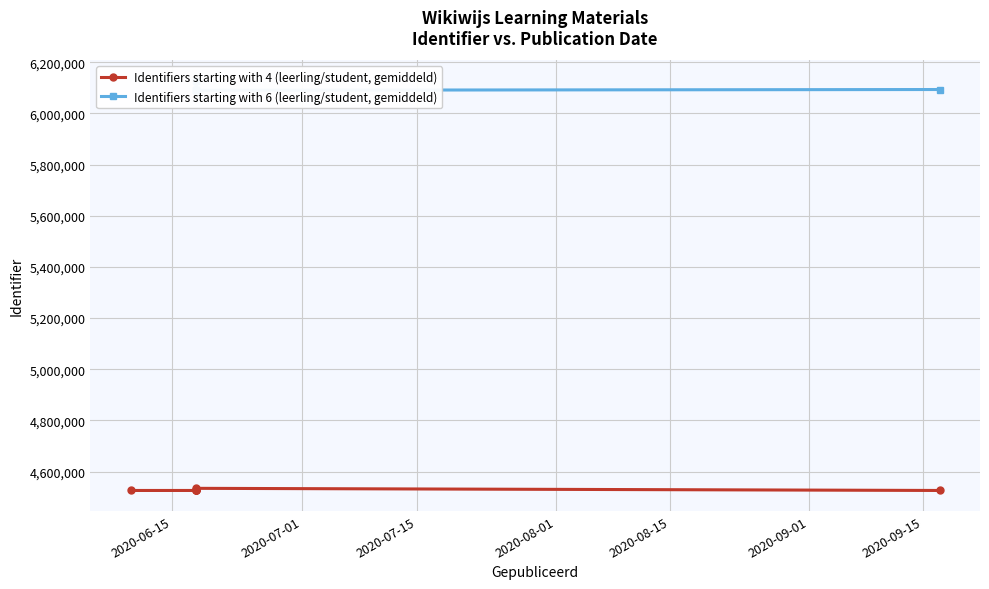

Between 2020-06-18 and 2020-06-18, which is larger?

2020-06-18